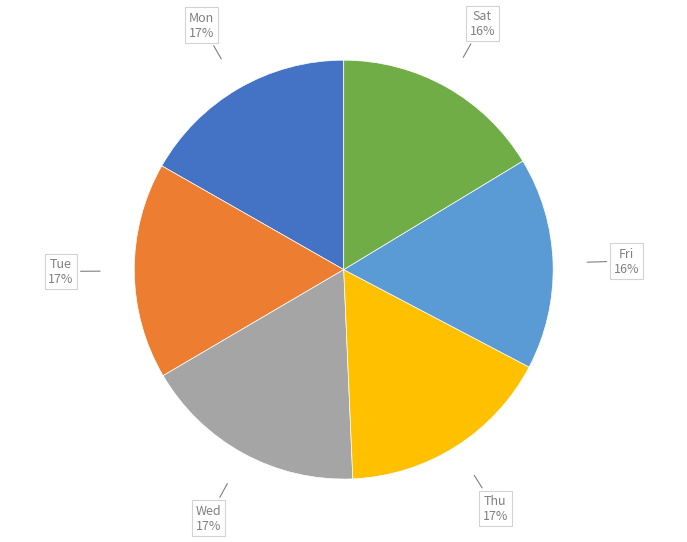

To the nearest percent, what is the difference between the largest and smallest slice percentages?

1%